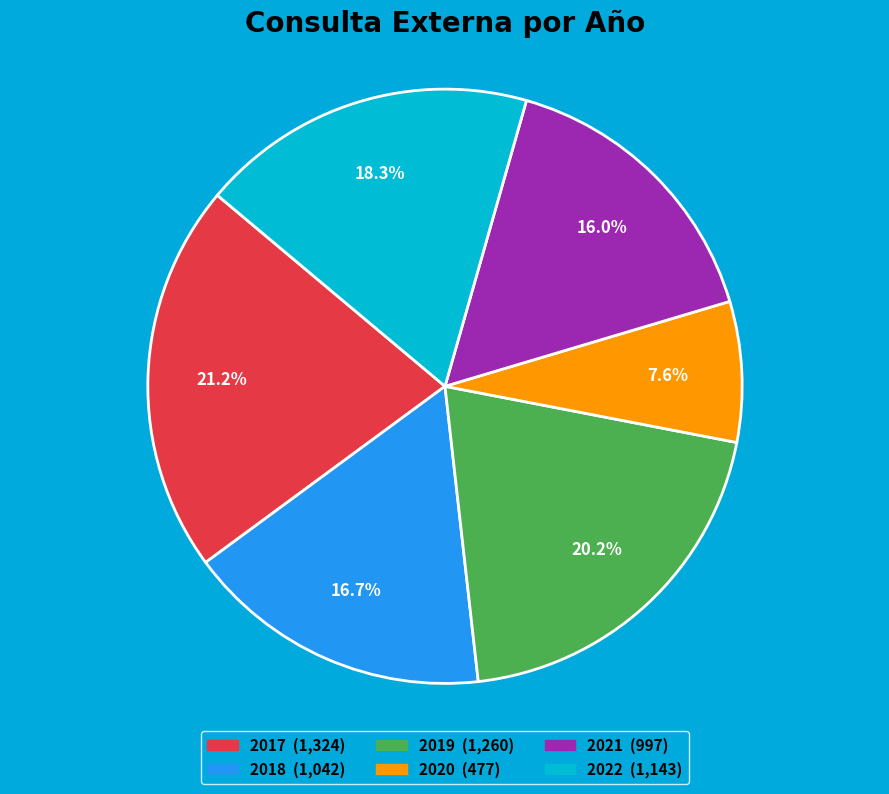

Rank the categories by value from highest to lowest.

2017, 2019, 2022, 2018, 2021, 2020